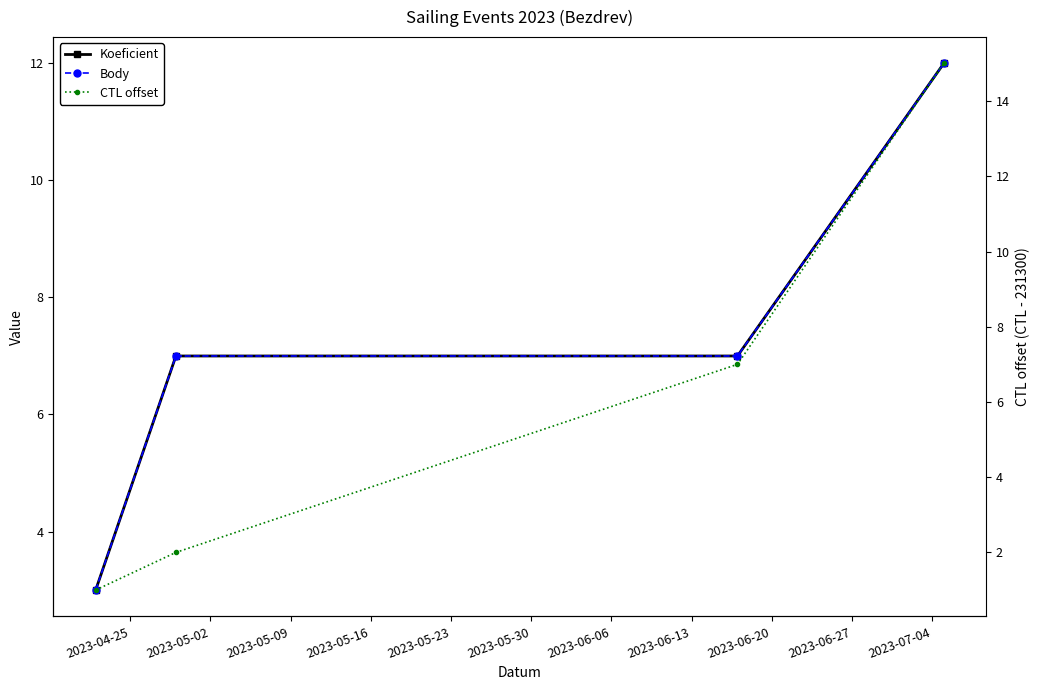

True or false: CTL offset has a value of 2 at 2023-05-02.

True